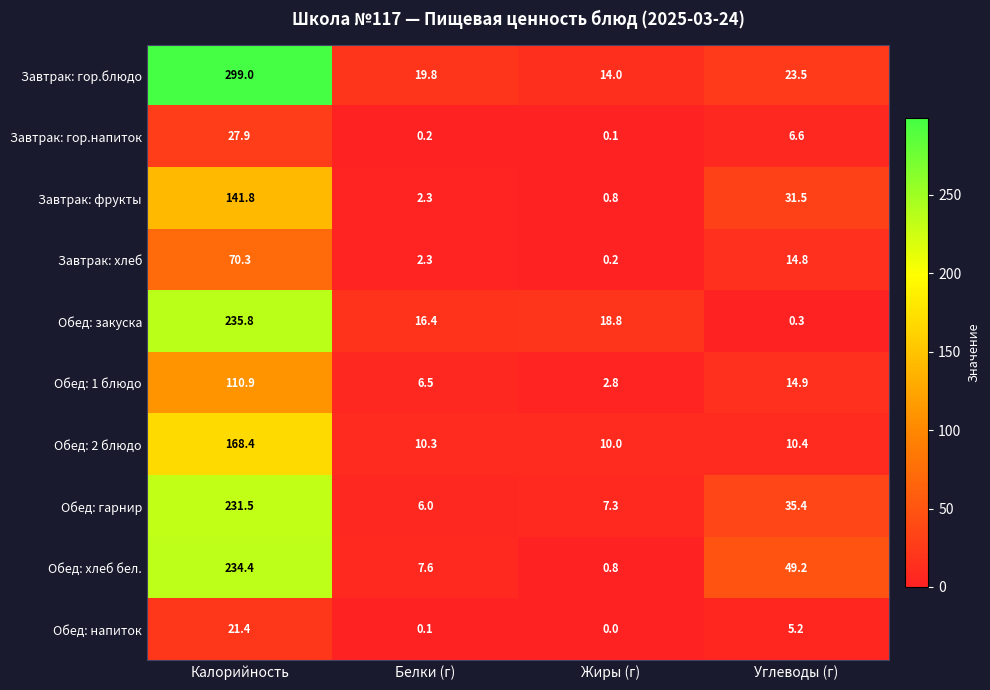

At how many categories does at least one series exceed 109?

1